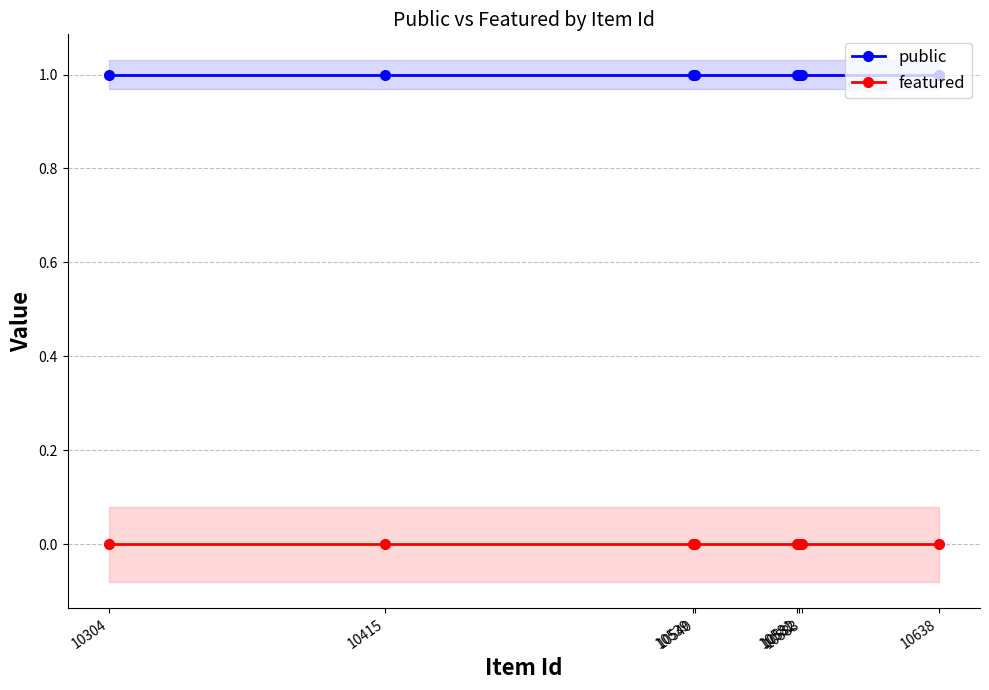

True or false: public has more than 2 points higher than both neighbors.

False